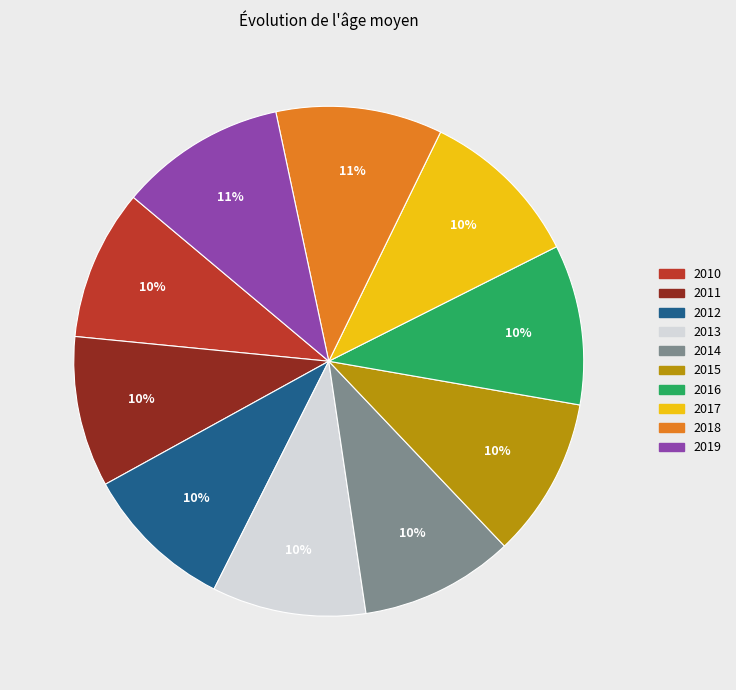

Is 2014 the majority of the pie?

No